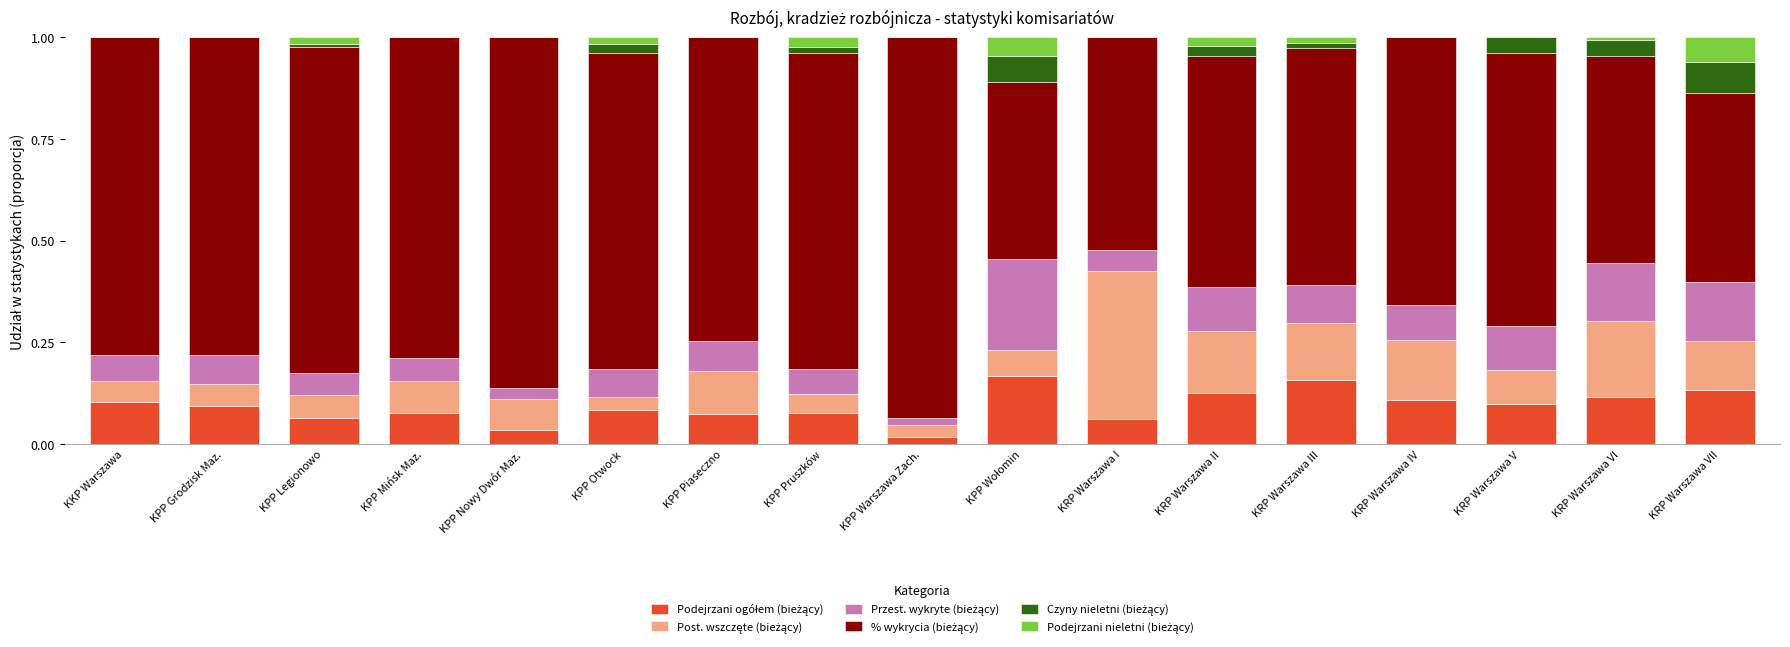

How many distinct data groups are displayed?

6